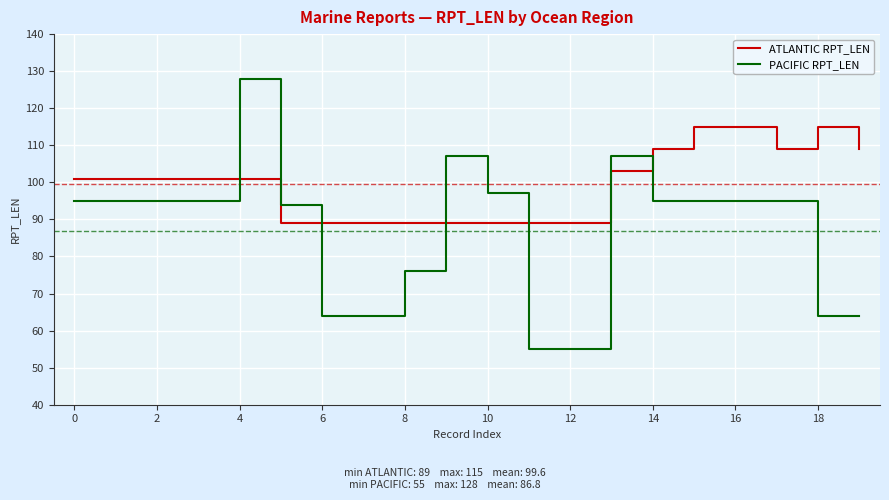

Which series has the largest total across all categories?

ATLANTIC RPT_LEN